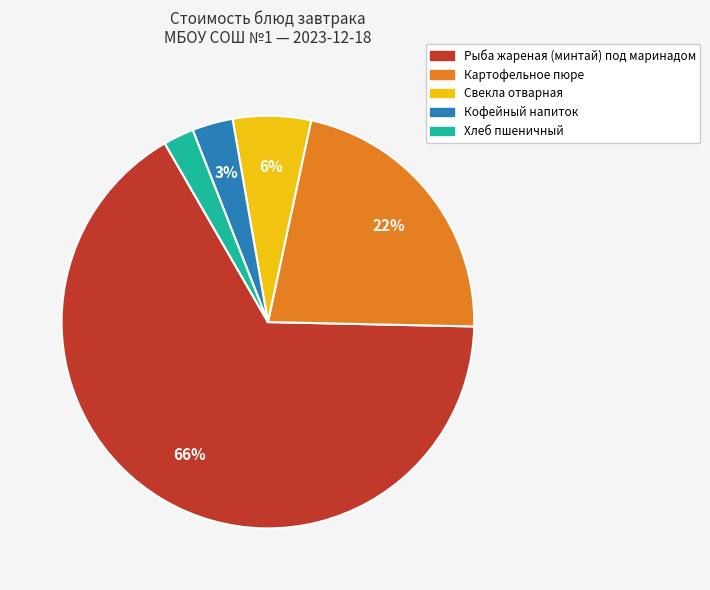

Rank the categories by value from highest to lowest.

Рыба жареная (минтай) под маринадом, Картофельное пюре, Свекла отварная, Кофейный напиток, Хлеб пшеничный